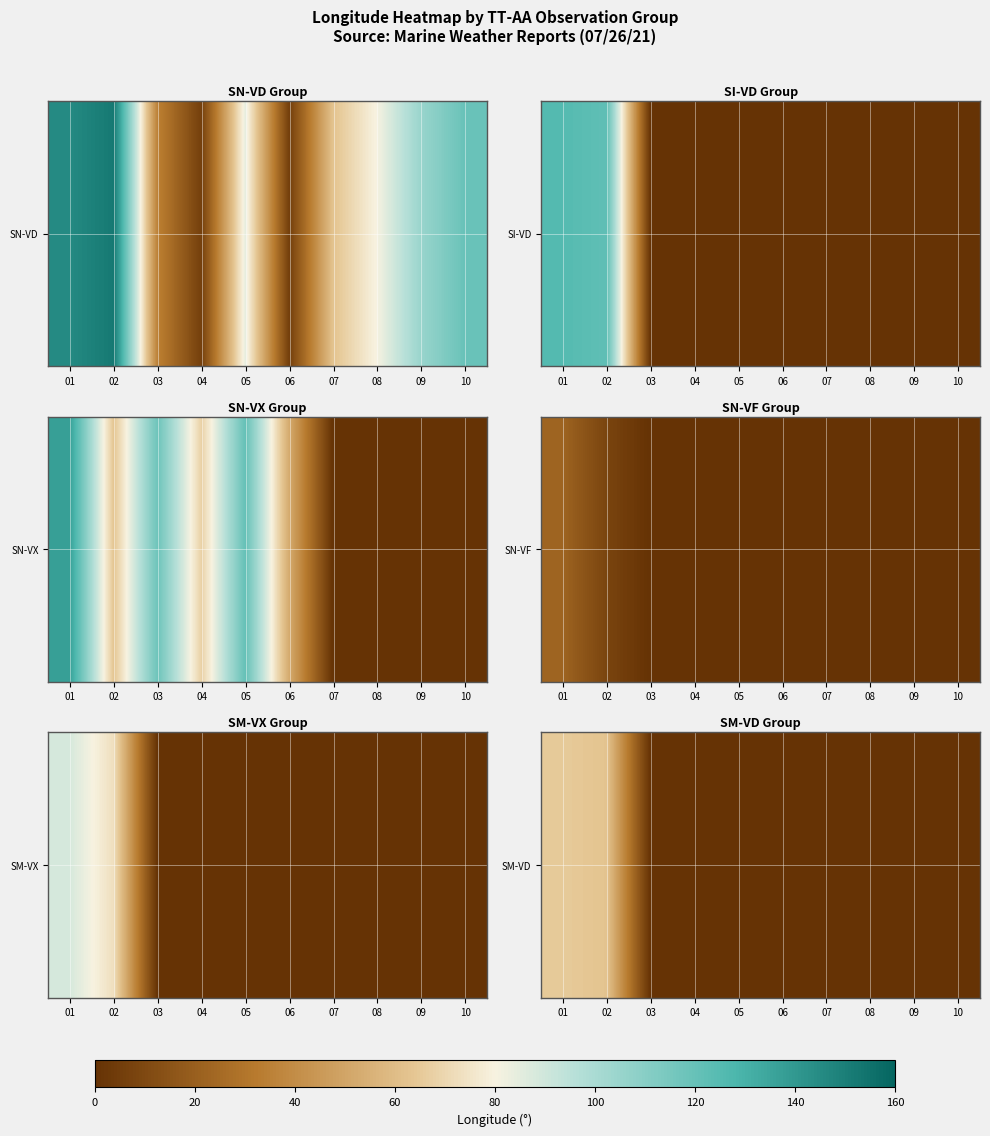

What value does the data have at 02?

0.4